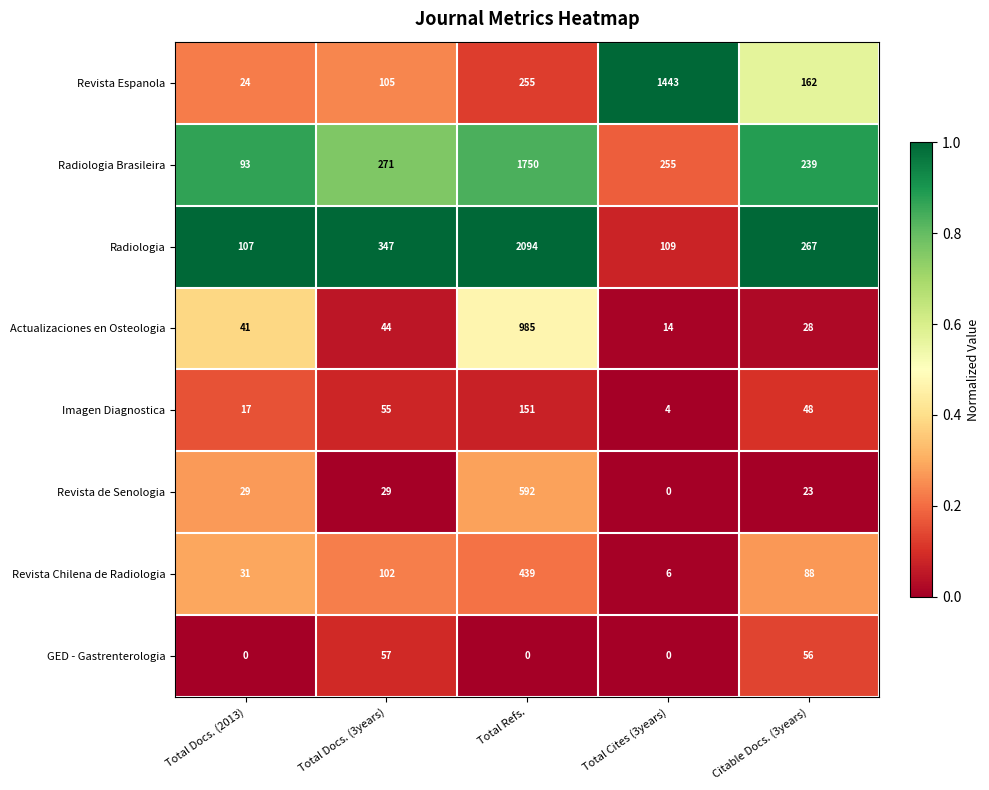

What is the total value across all series at Total Refs.?

6266